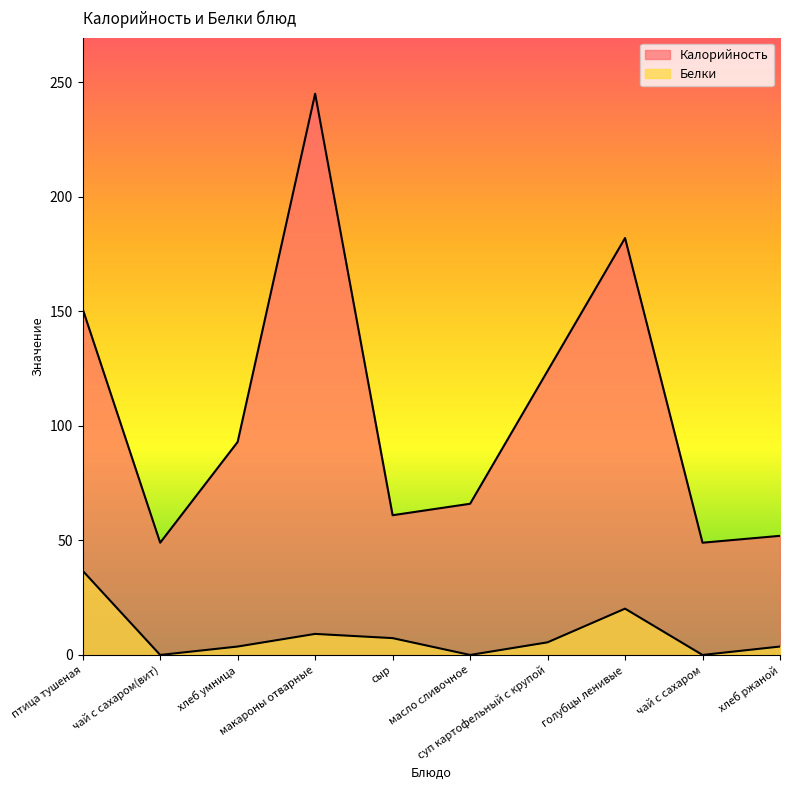

What is the difference between the Белки values at суп картофельный с крупой and птица тушеная?

31.2